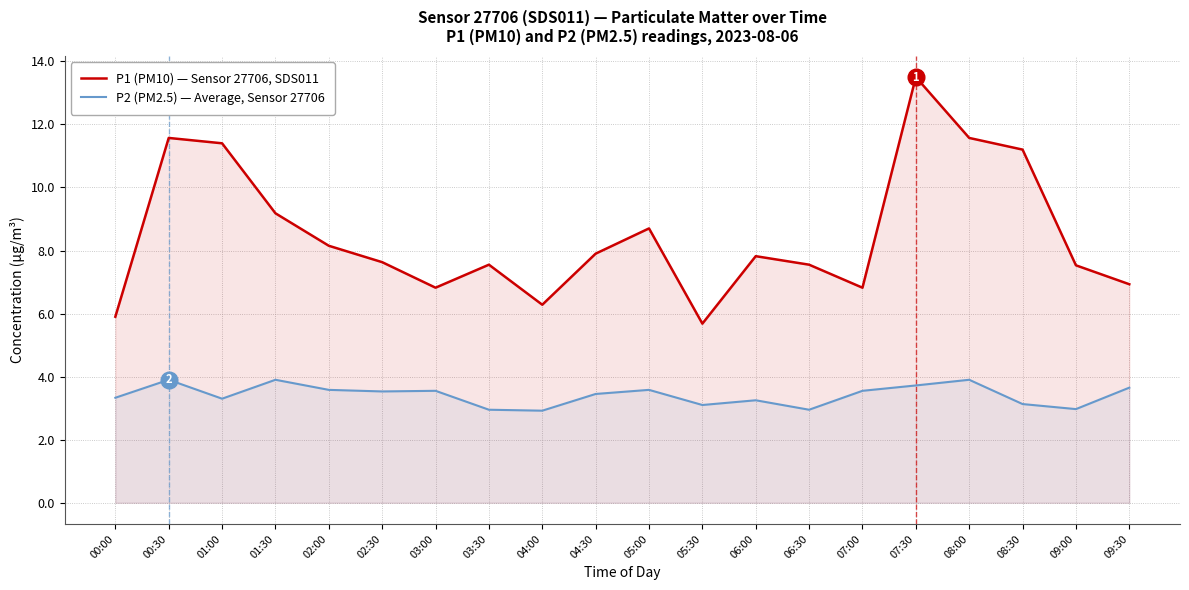

What is the sum of all P2 (PM2.5) — Average, Sensor 27706 values?

68.2